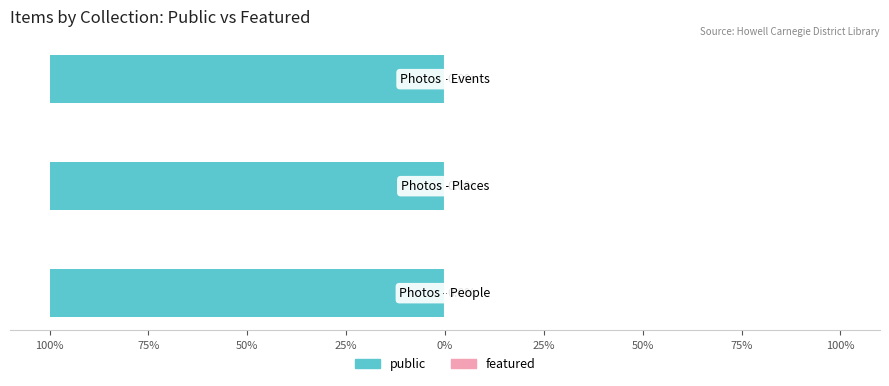

What is the label of the 2nd bar from the left?

Photos - Places